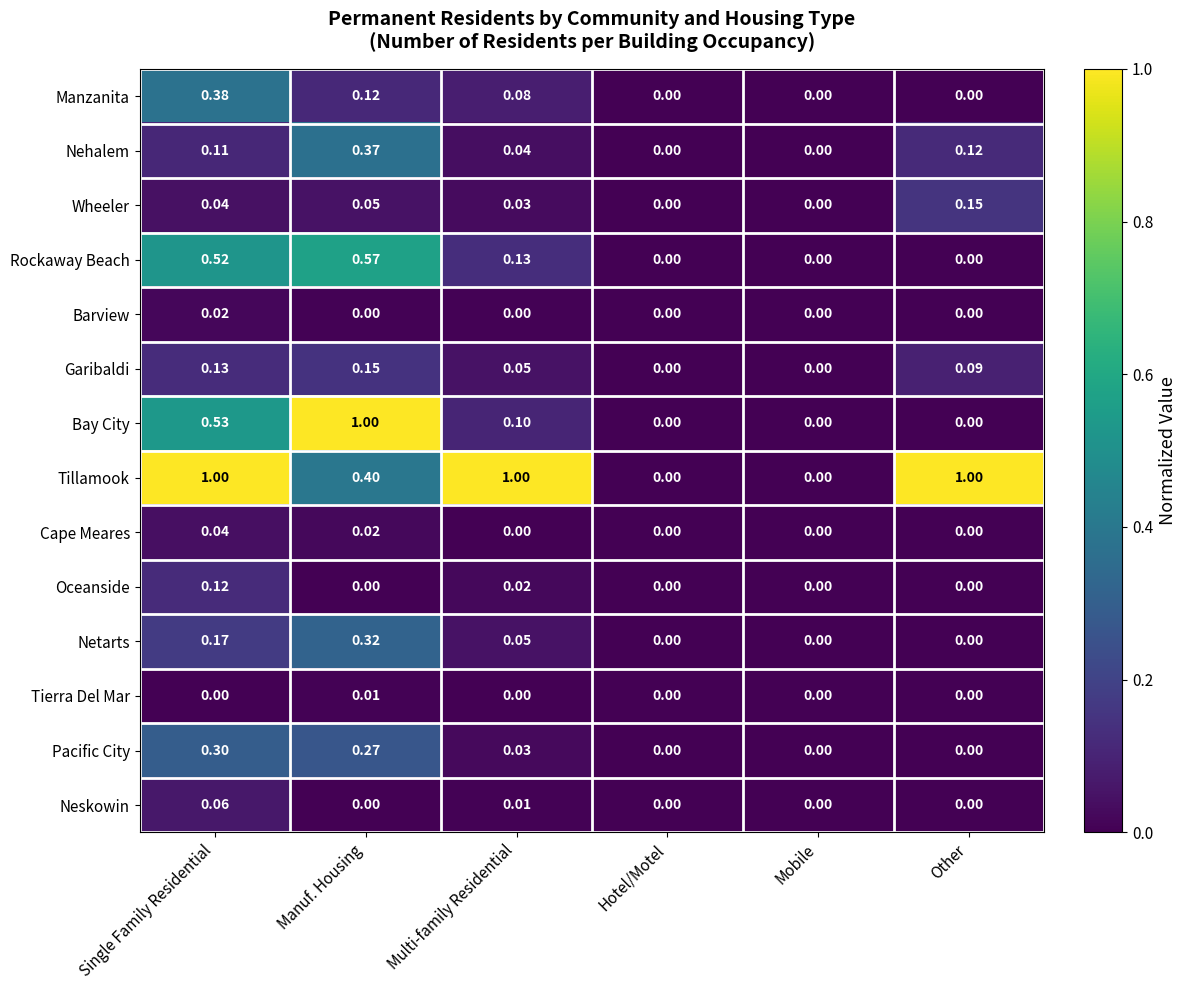

Which series has the largest total across all categories?

Tillamook